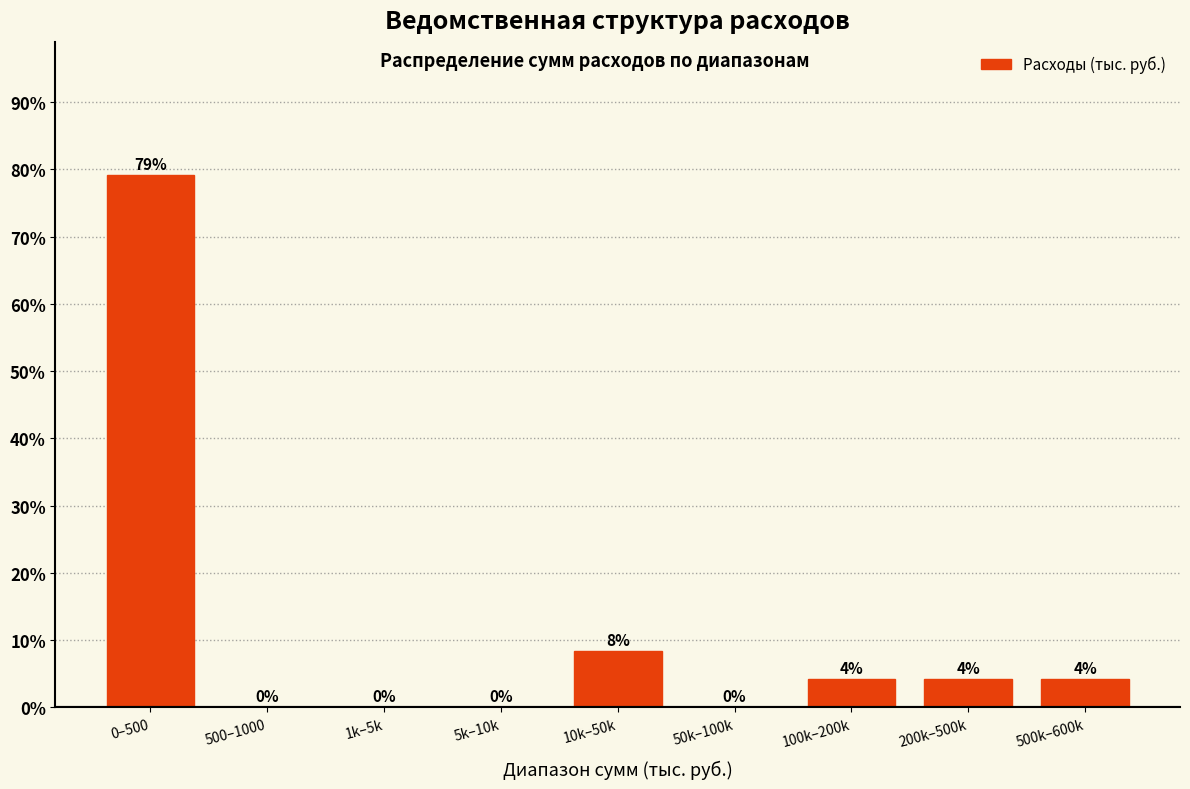

Where does the data first go above 4?

0–500